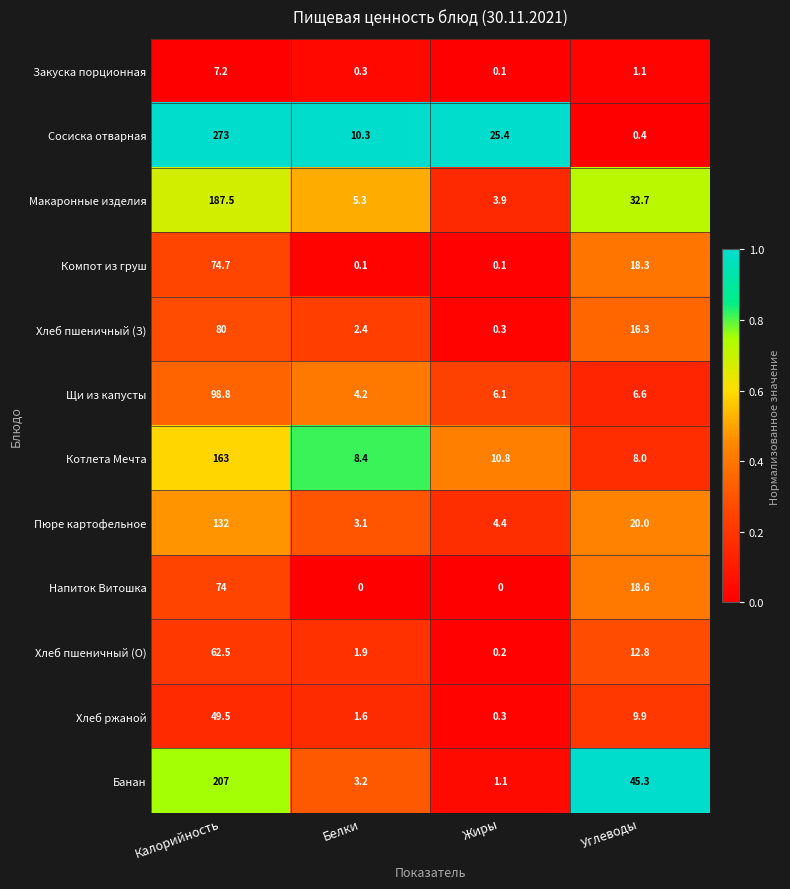

Between Жиры and Углеводы, which series saw the biggest shift?

Банан